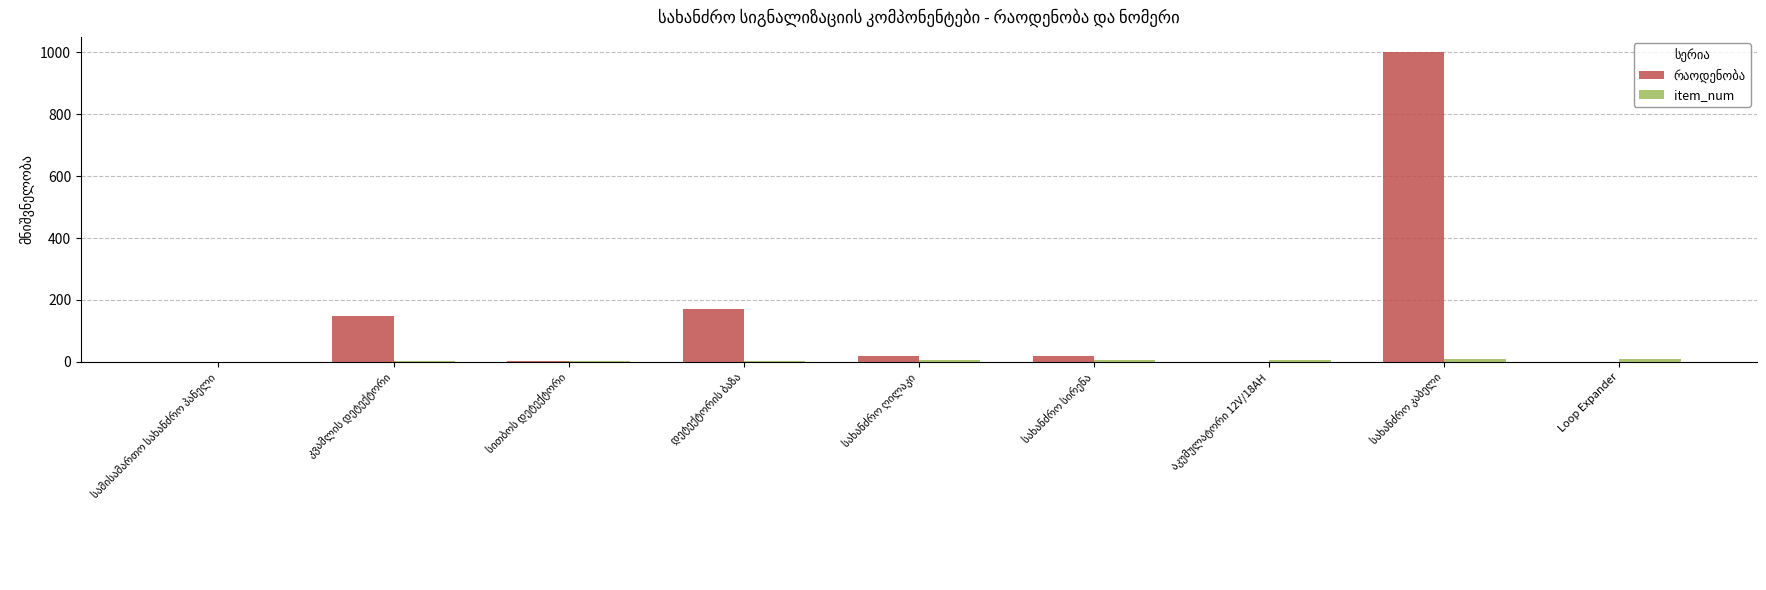

Is it true that item_num equals 3 at სითბოს დეტექტორი?

True